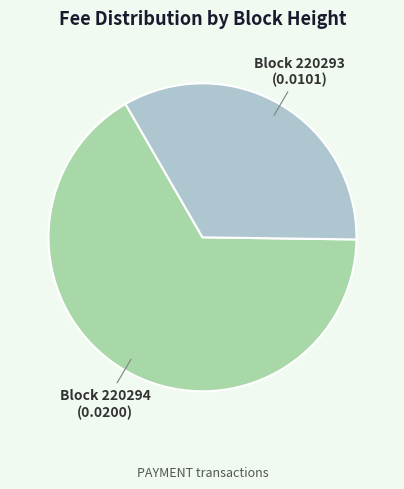

Is there any slice that represents more than half of the pie?

Yes